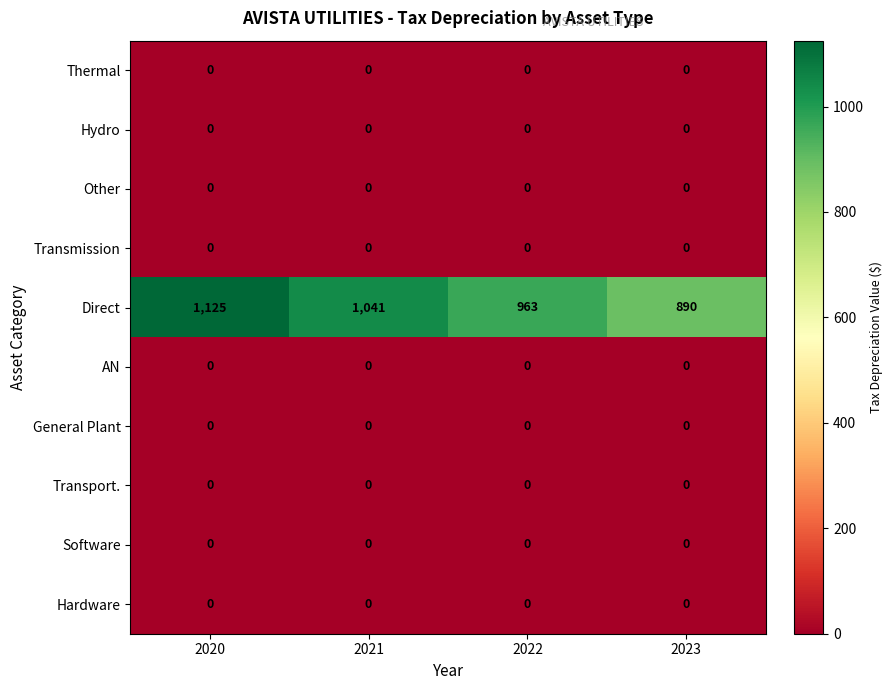

Which series has the largest range (max minus min)?

Direct